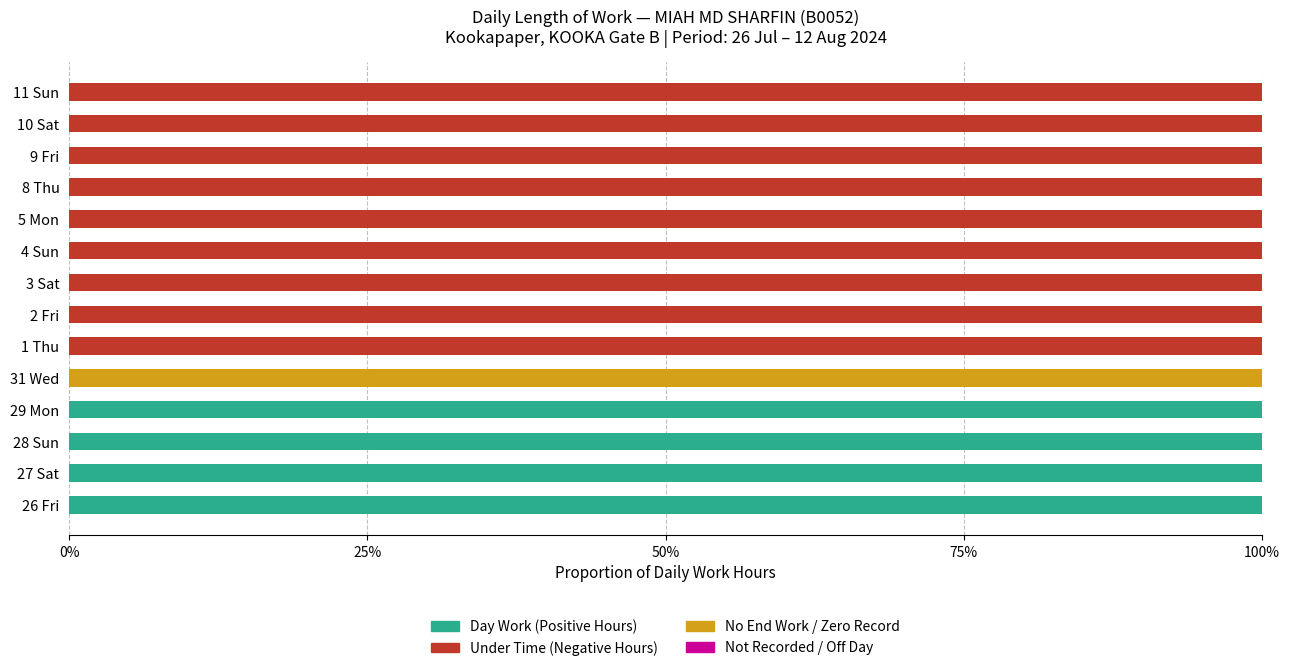

What is the sum of the Day Work (Positive Hours) values at 27 Sat and 26 Fri?

200